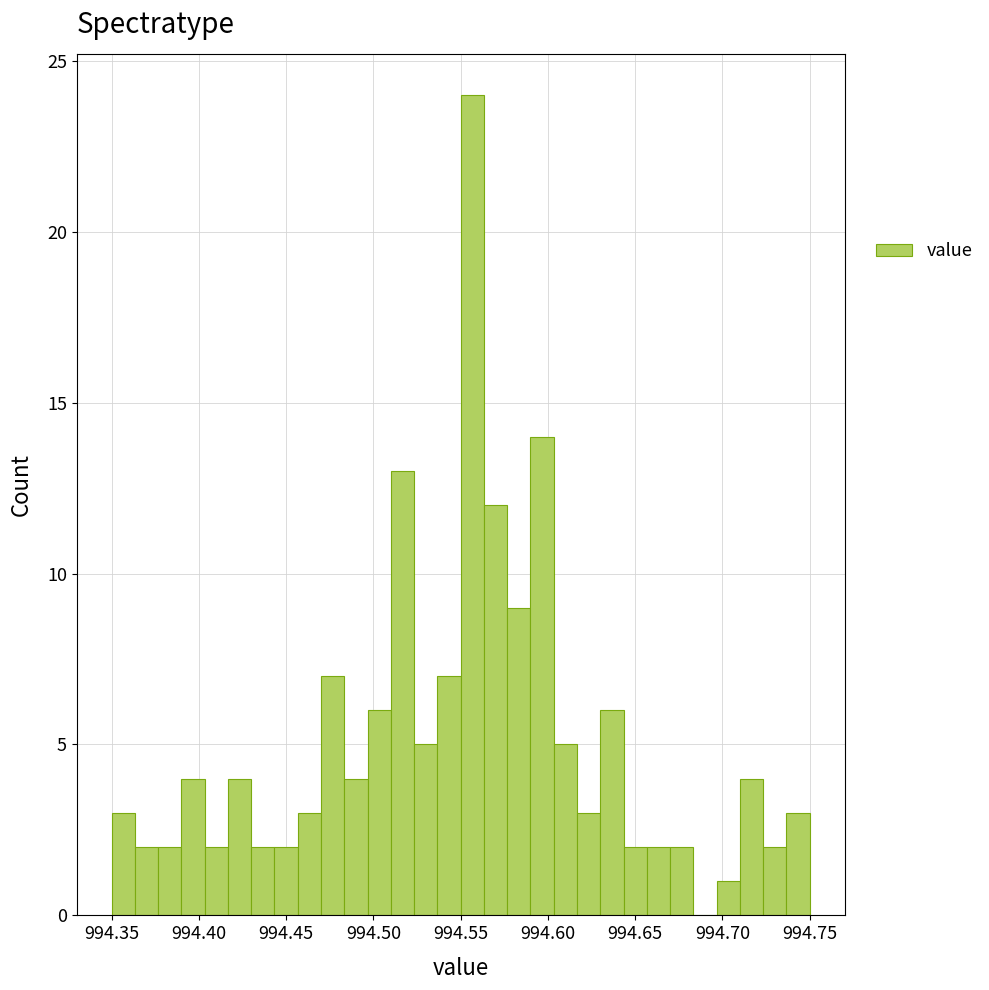

Read against the x-axis, roughly where is the centre of the tallest bar?

994.555